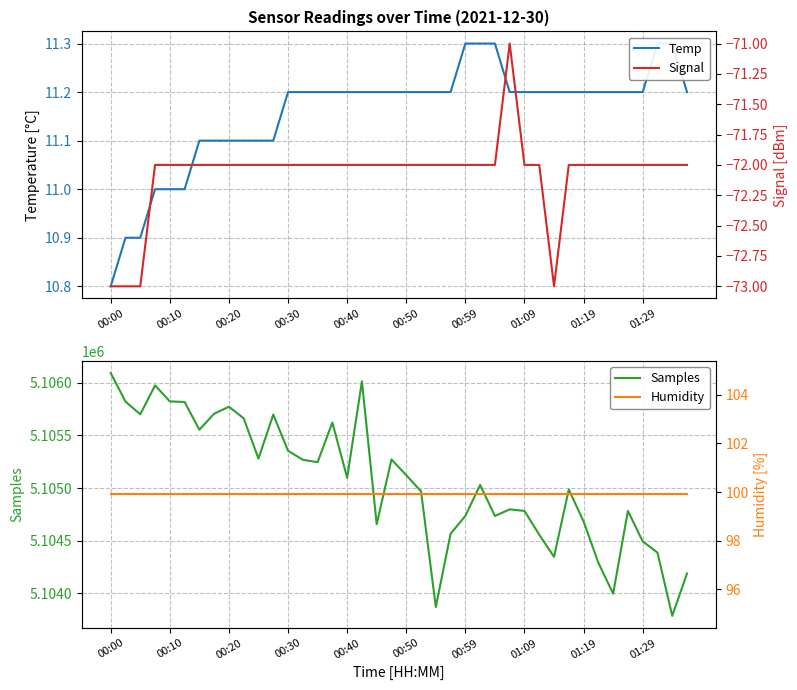

How many data points in Signal are less than -72?

4